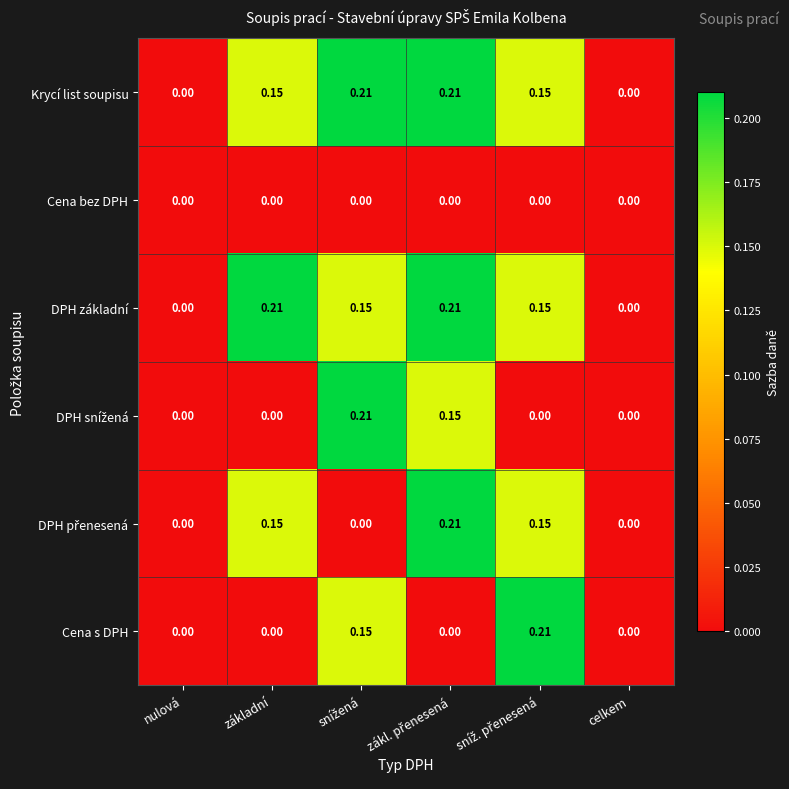

Between základní and celkem, which series saw the biggest shift?

DPH základní